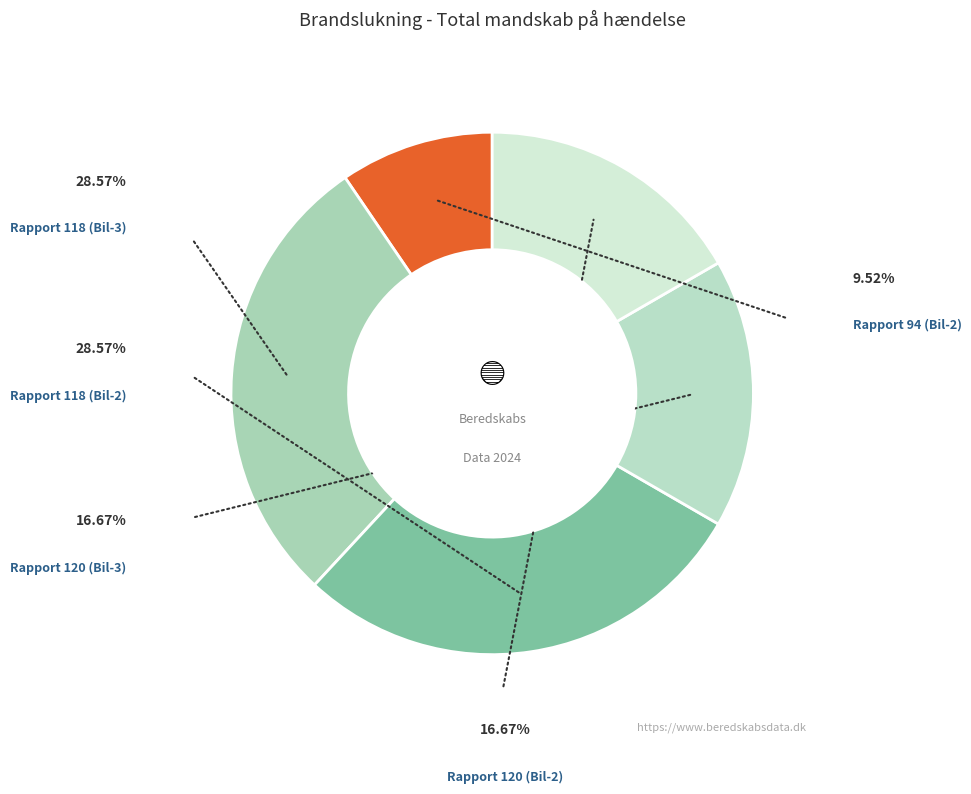

How many slices are in this pie chart?

5